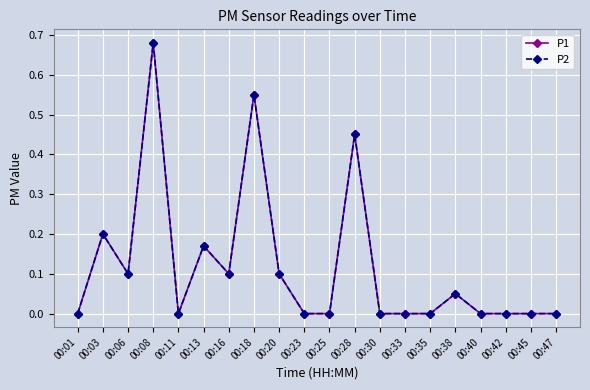

Does the chart have visible grid lines?

Yes